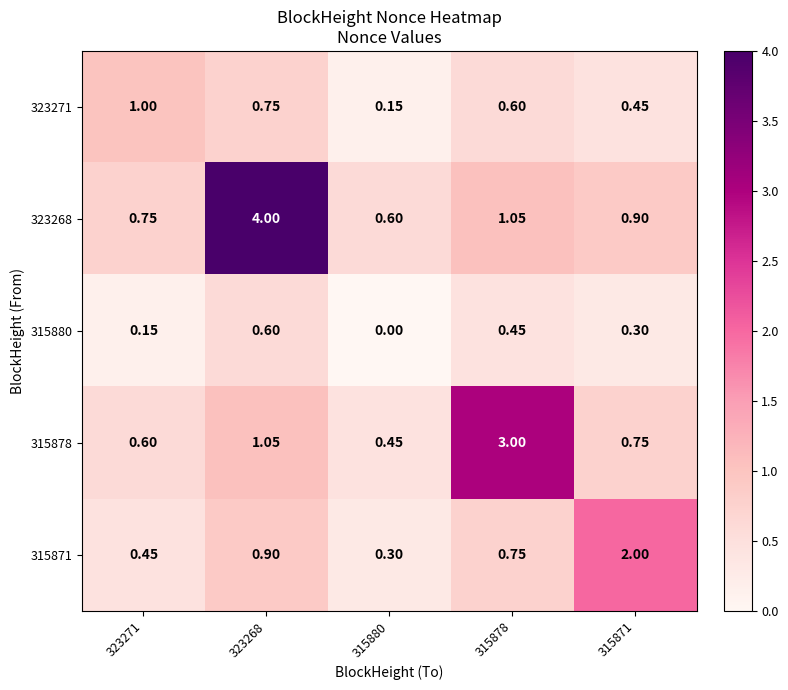

Is the value of 323268 at 315878 greater than the value of 323271 at 315880?

Yes